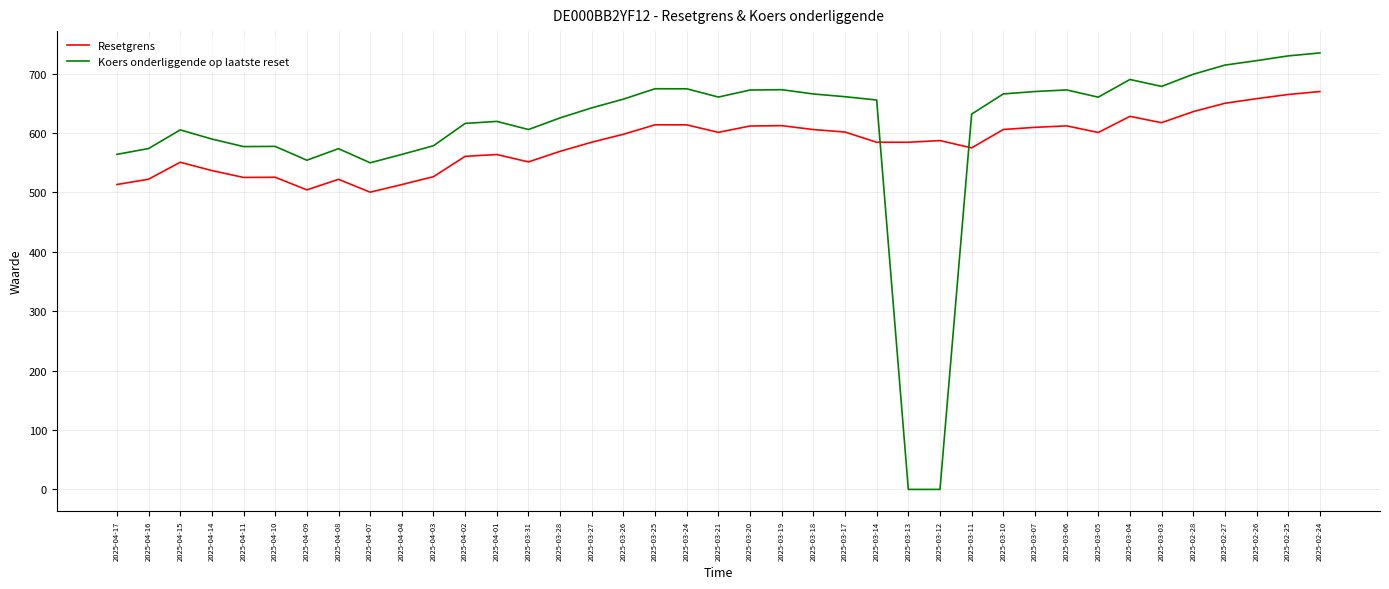

Is the value of Koers onderliggende op laatste reset at 2025-03-26 greater than the value of Resetgrens at 2025-03-04?

Yes